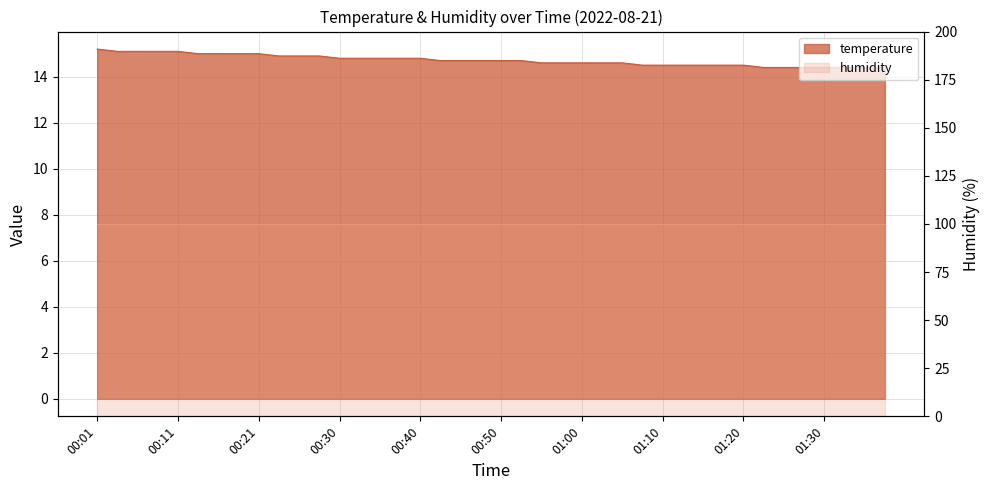

True or false: the data has more than 1 interior local peaks.

False